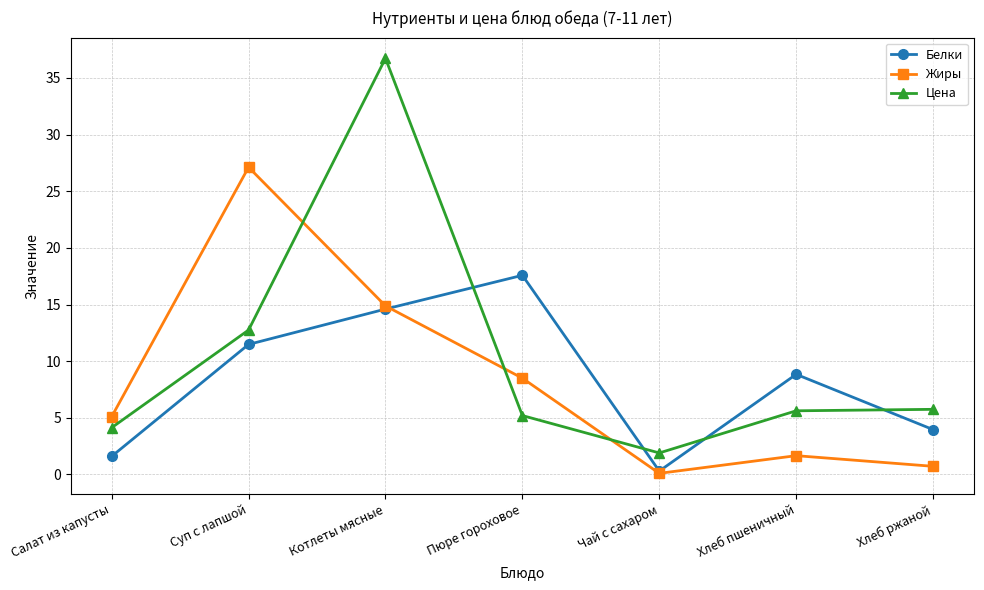

In Жиры, how many points are higher than both neighbors (excluding endpoints)?

2